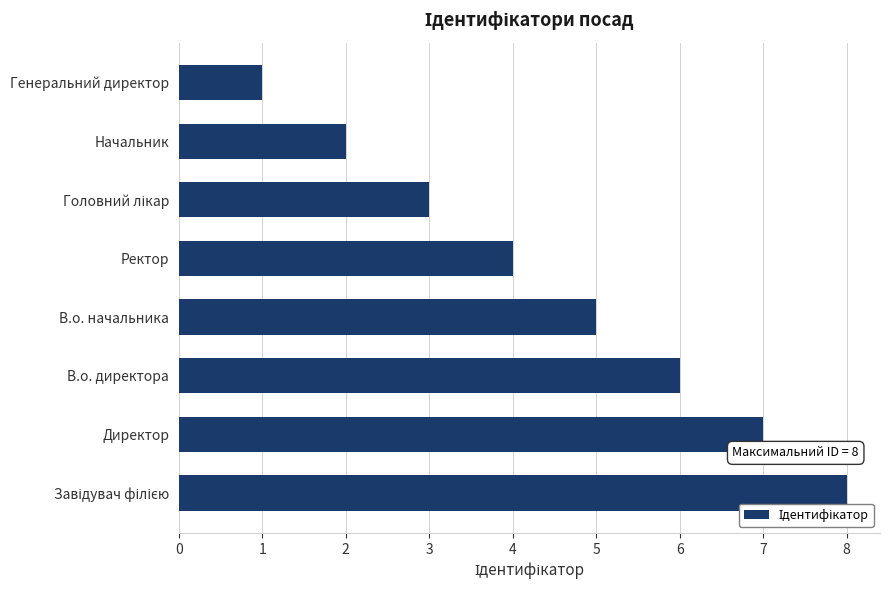

Reading bottom to top, list all the values displayed in this chart.

8	7	6	5	4	3	2	1